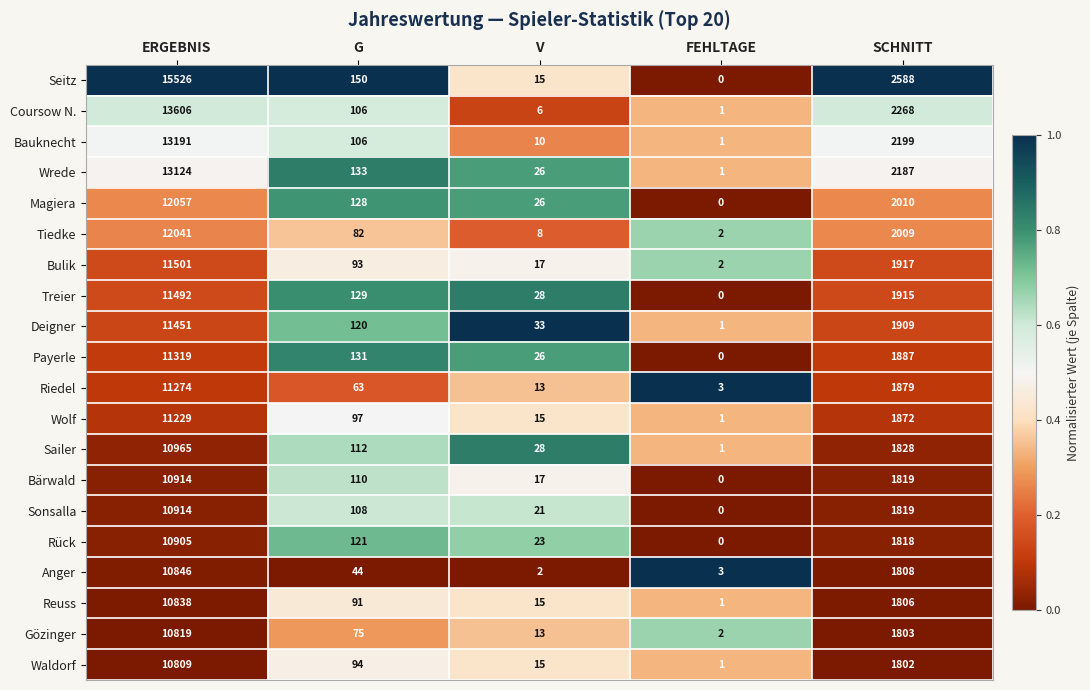

What is the difference between the maximum and minimum values in the Deigner series?

11450